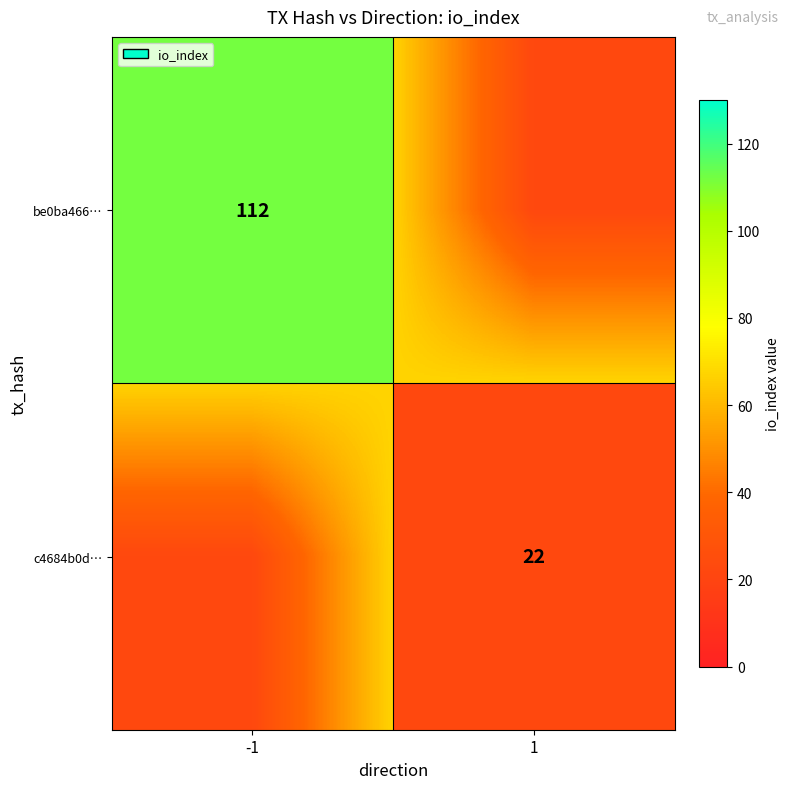

The be0ba466… series shows 59.1 at -1. True or false?

False